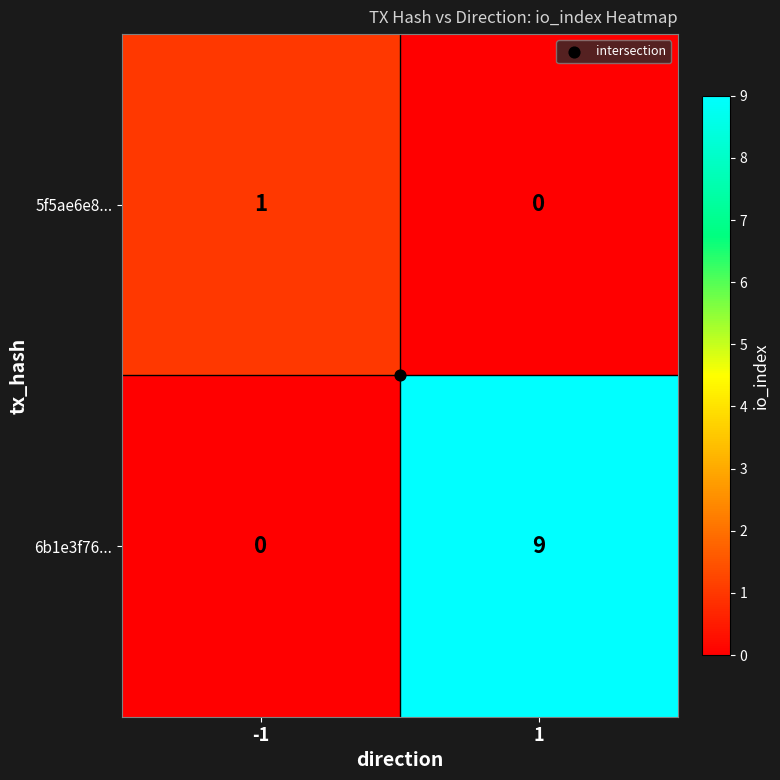

Which series changed the most between -1 and 1?

6b1e3f76...